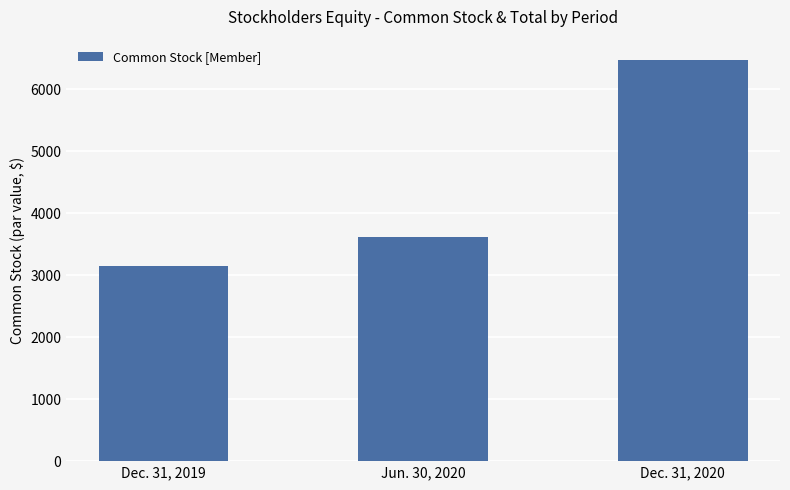

What is the difference between the values at Dec. 31, 2019 and Jun. 30, 2020?

468